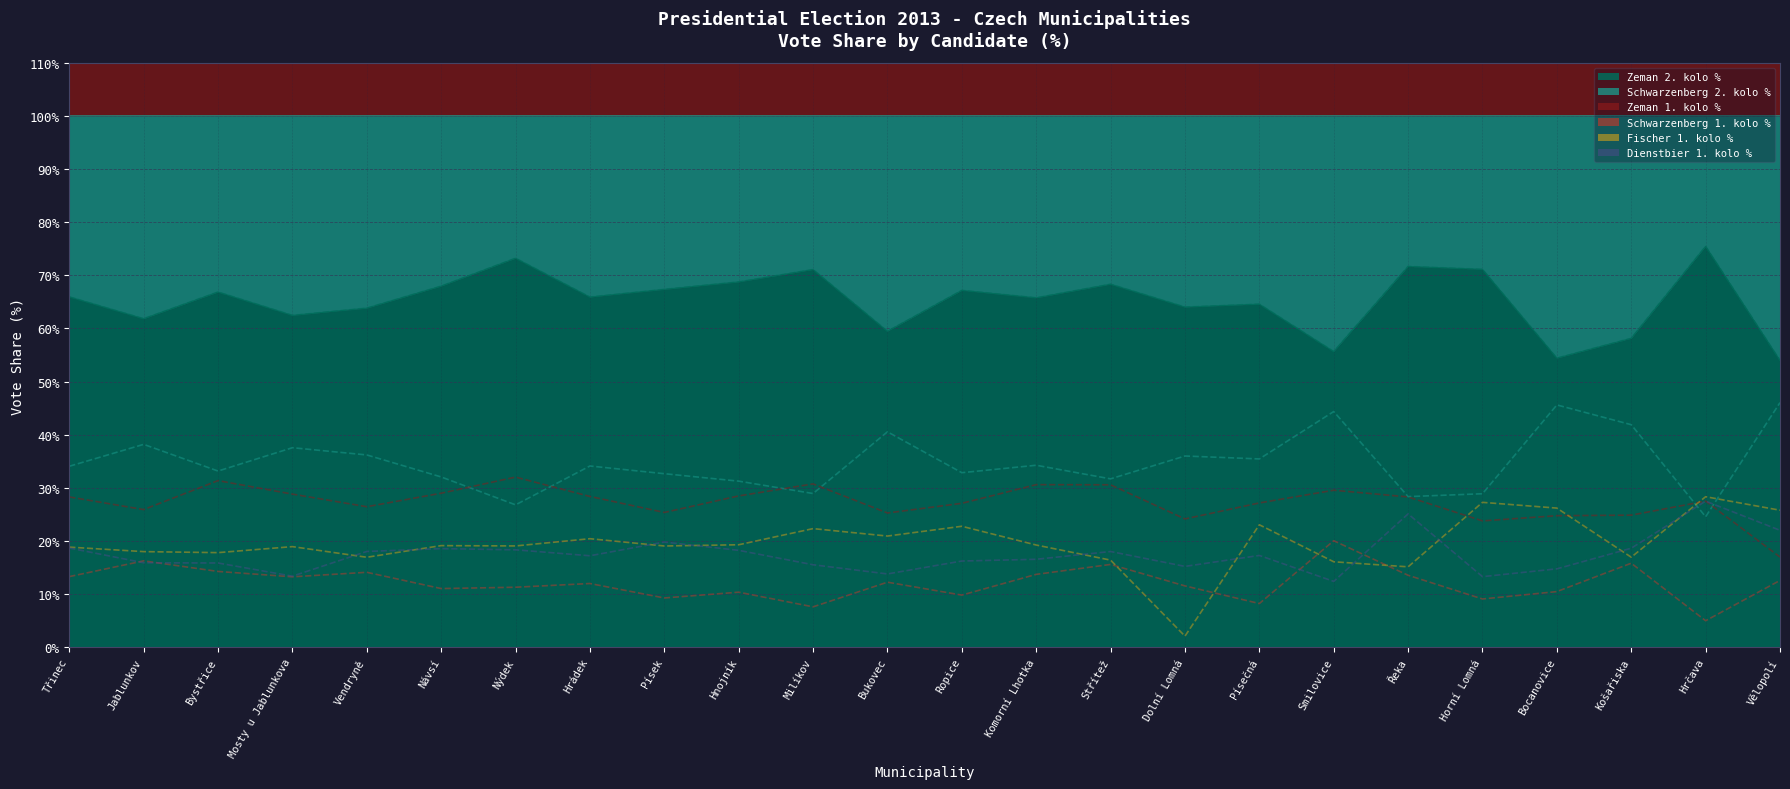

What is the difference between the Schwarzenberg 1. kolo % values at Bocanovice and Řeka?

3.1